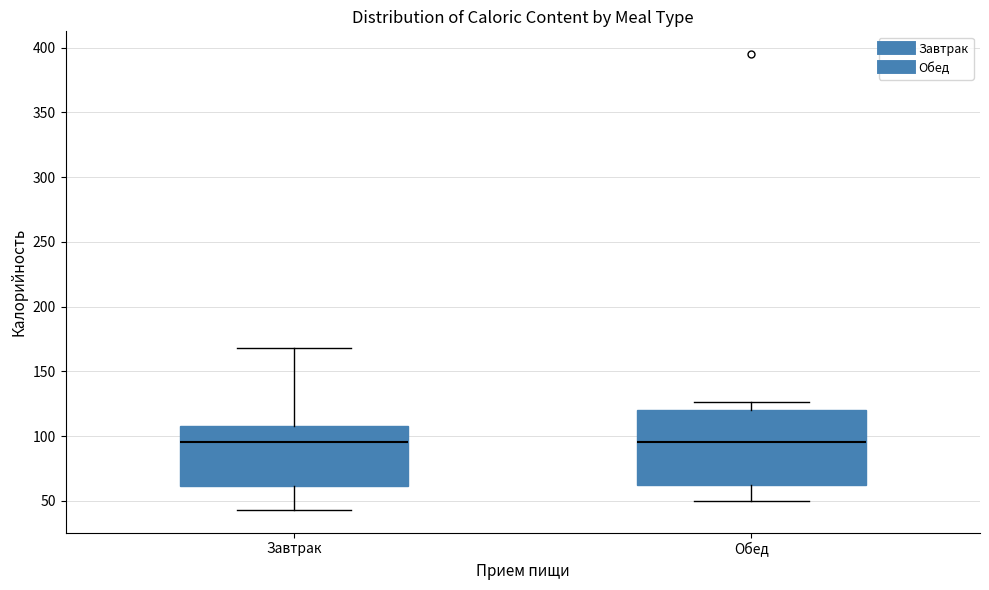

Reading left to right, transcribe this box plot: for each box, give where its median line is, the range the box spans, and where its two whiskers end, as read against the y-axis. The values are not printed on the chart, so give them approximately, as read against the axis.

Завтрак: median 95, box 60 to 110, whiskers 45 to 170
Обед: median 95, box 60 to 120, whiskers 50 to 125